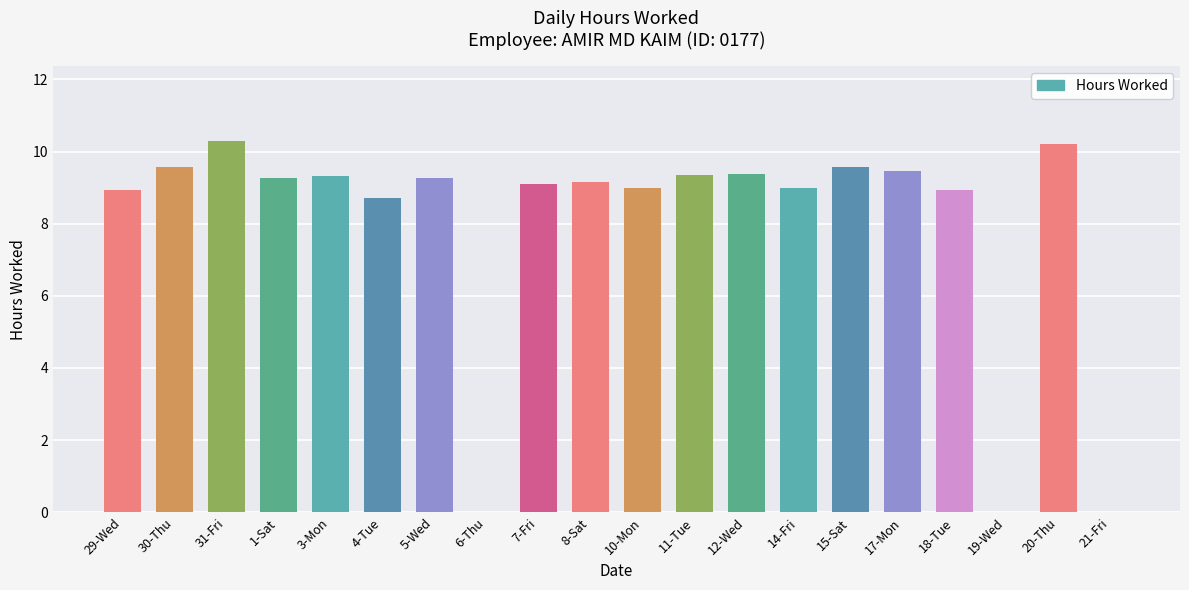

The value at 4-Tue is 15.4. True or false?

False